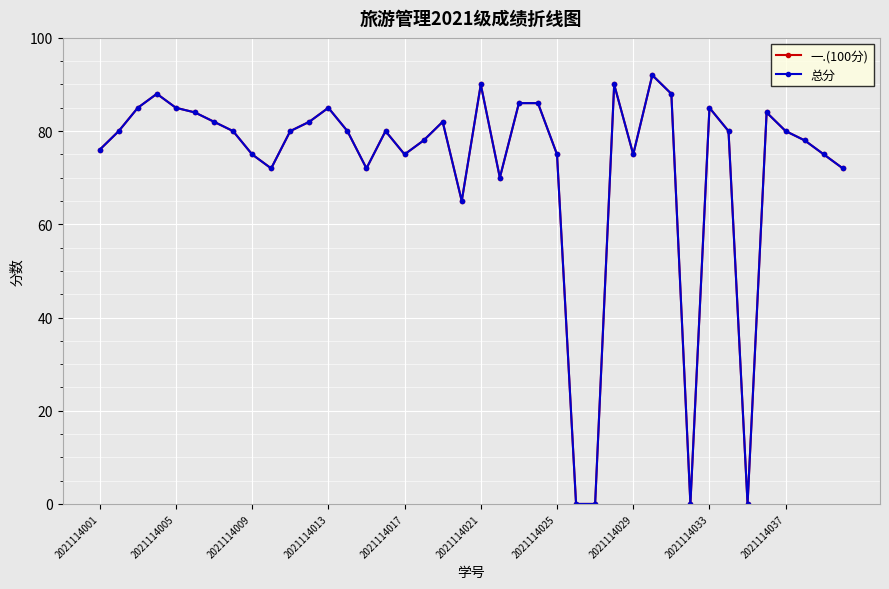

What is the difference between the second highest and minimum values in the 一.(100分) series?

90